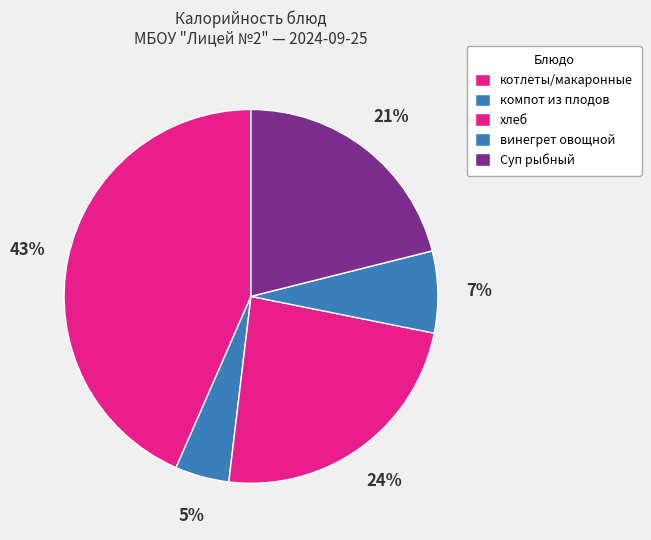

How many segments does this pie chart have?

5